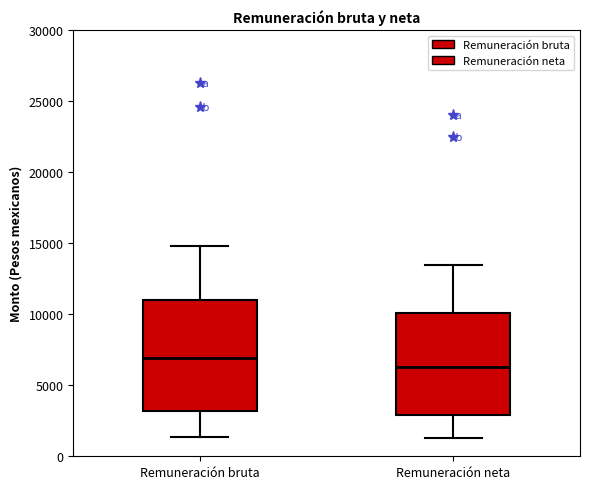

Where does the median line of the box for Remuneración neta sit on the y-axis? The values are not printed on the chart, so give them approximately, as read against the axis.

6500